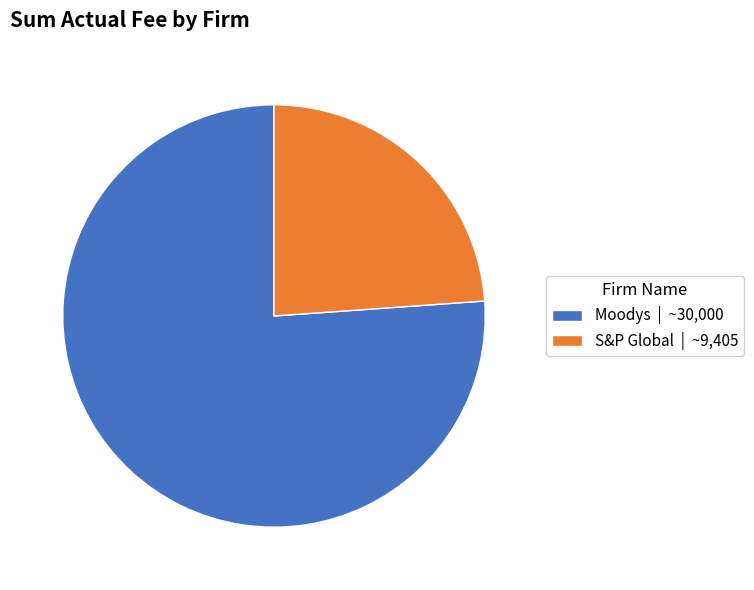

Rank the categories by value from lowest to highest.

S&P Global, Moodys